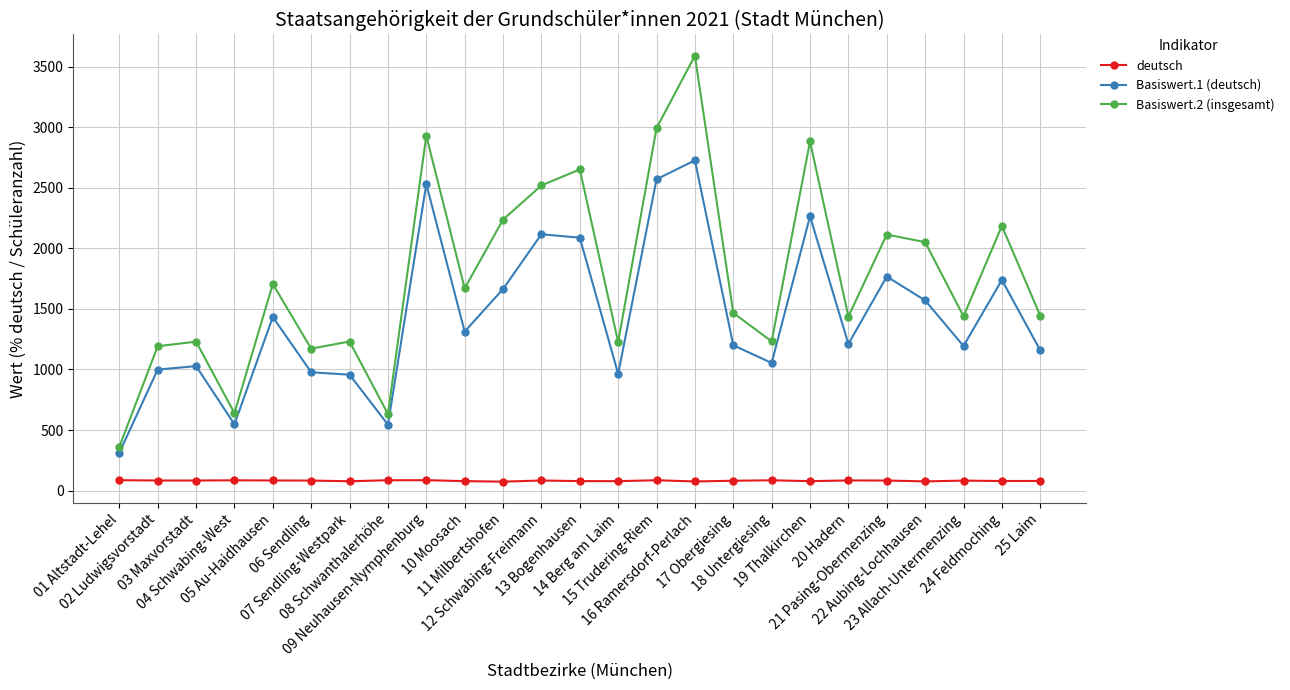

True or false: Basiswert.2 (insgesamt) and deutsch intersect in this chart.

False